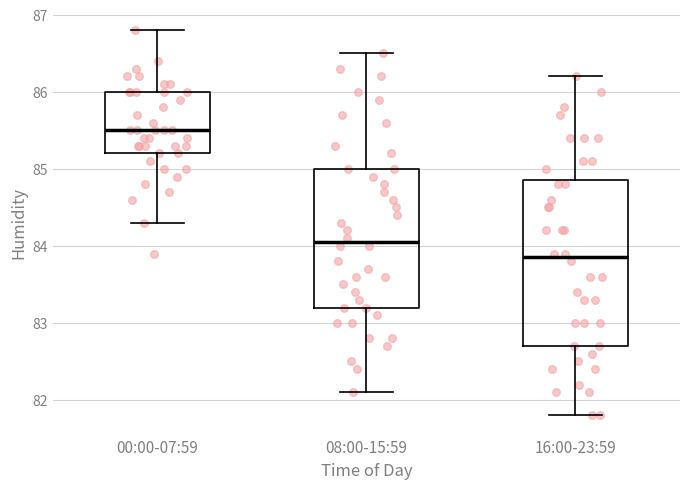

Which box is the tallest, from its lower edge to its upper edge?

16:00-23:59